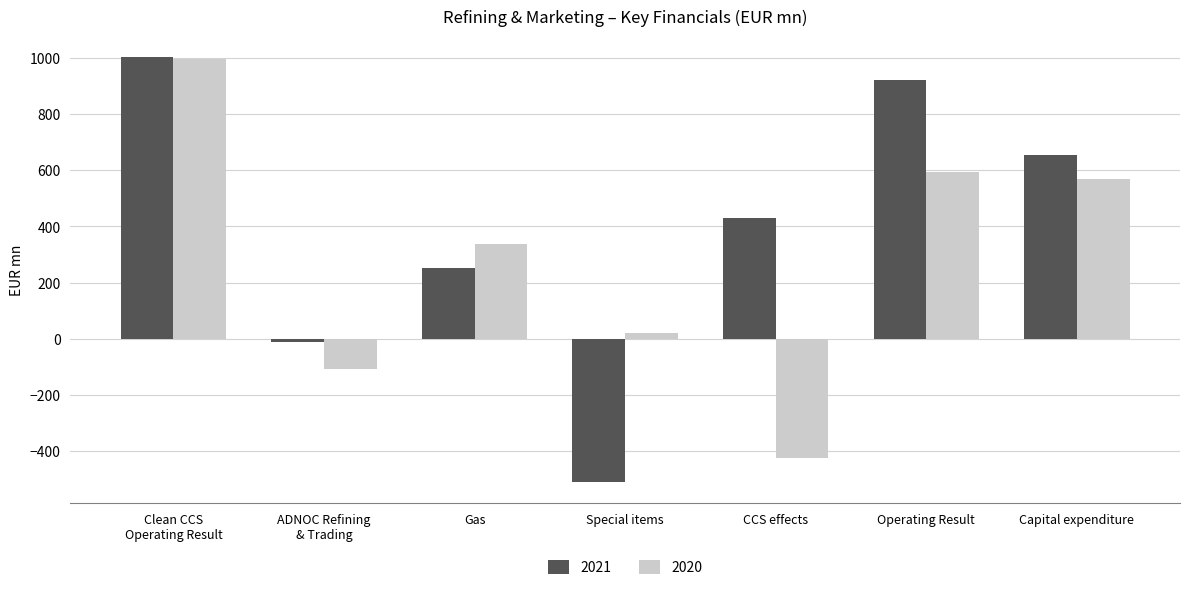

How many categories are shown in the chart?

7